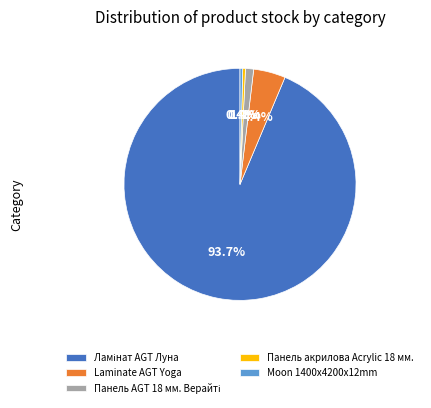

Which has a higher value, Laminate AGT Yoga or Moon 1400x4200x12mm?

Laminate AGT Yoga